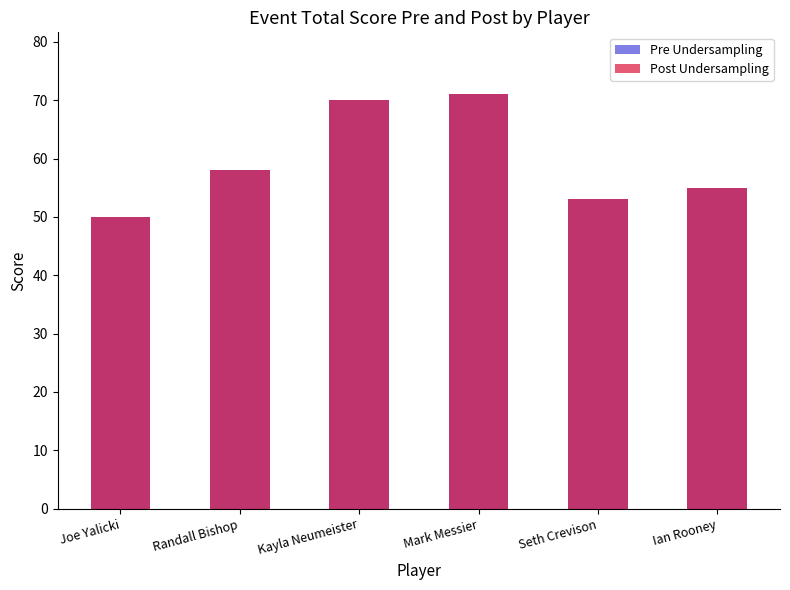

How many groups of bars are there?

6